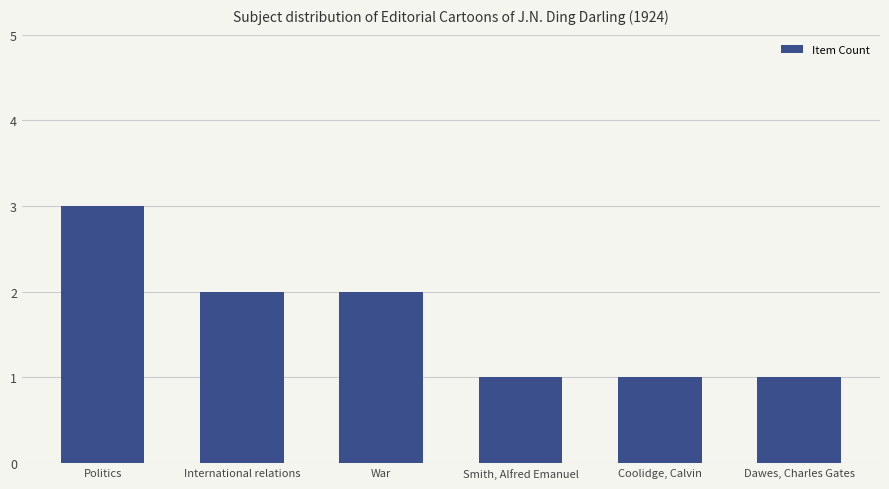

What is the label of the 2nd bar from the left?

International relations